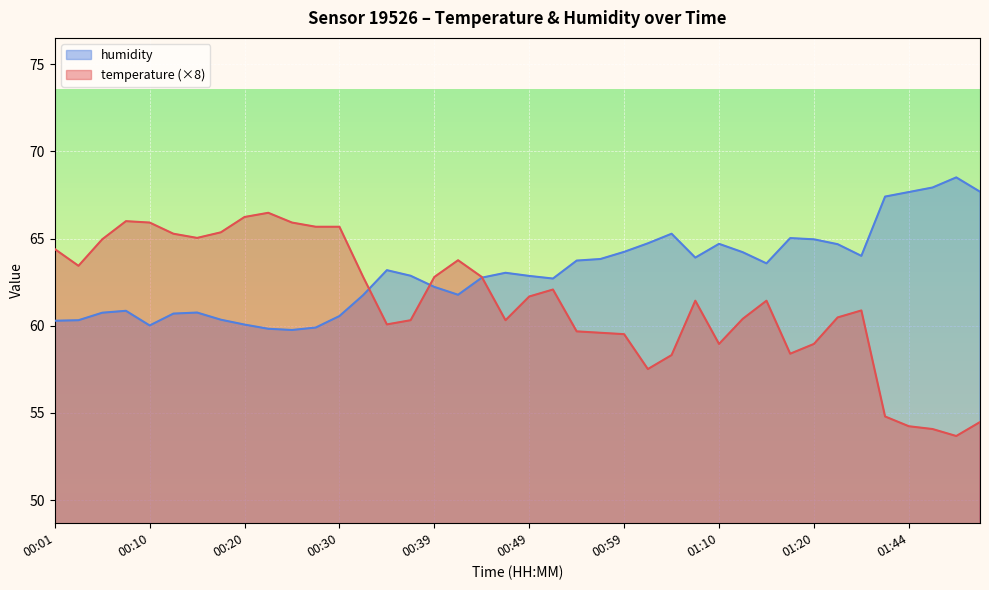

Rank the series by their average value, from highest to lowest.

humidity, temperature (×8)